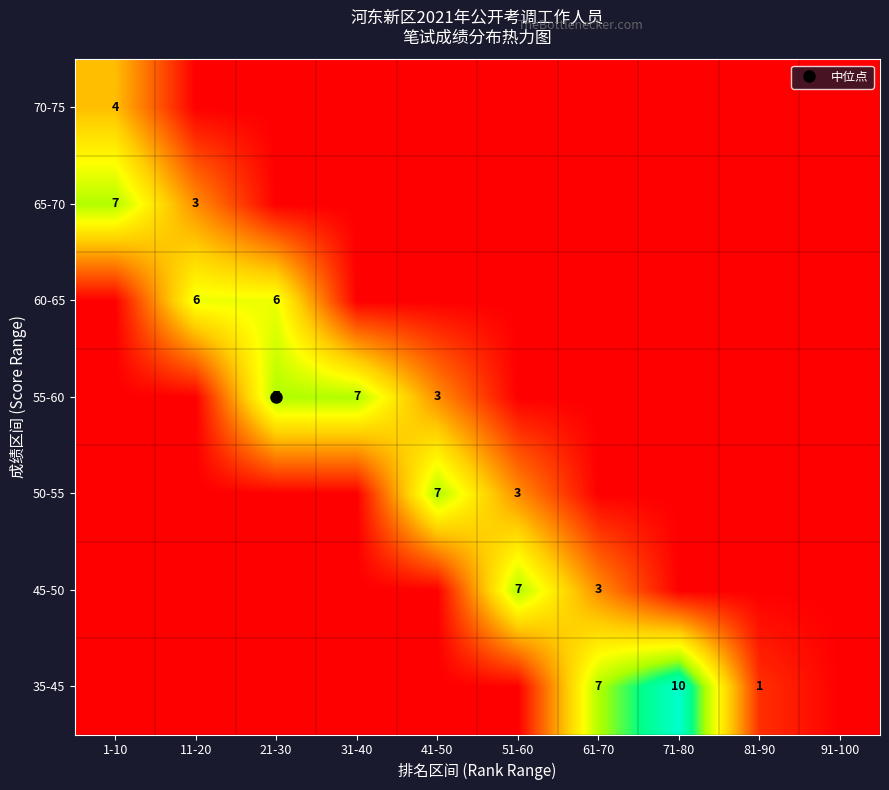

Which has a higher value, 41-50 or 71-80?

71-80